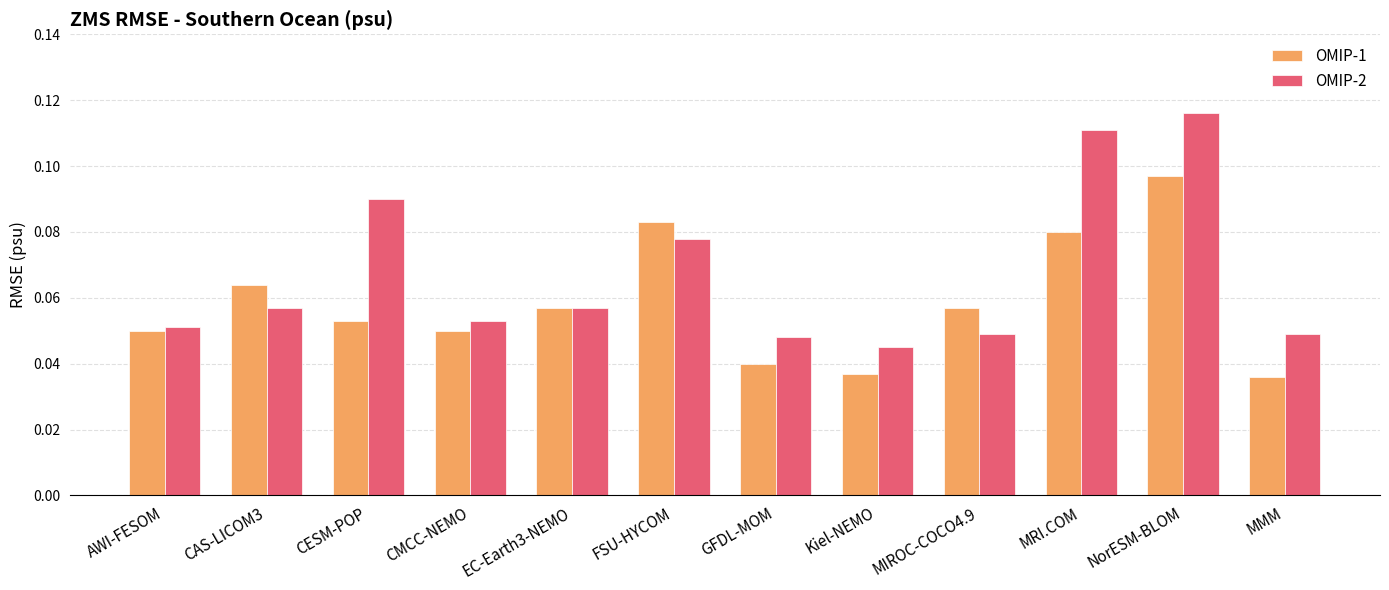

How many groups of bars are there?

12